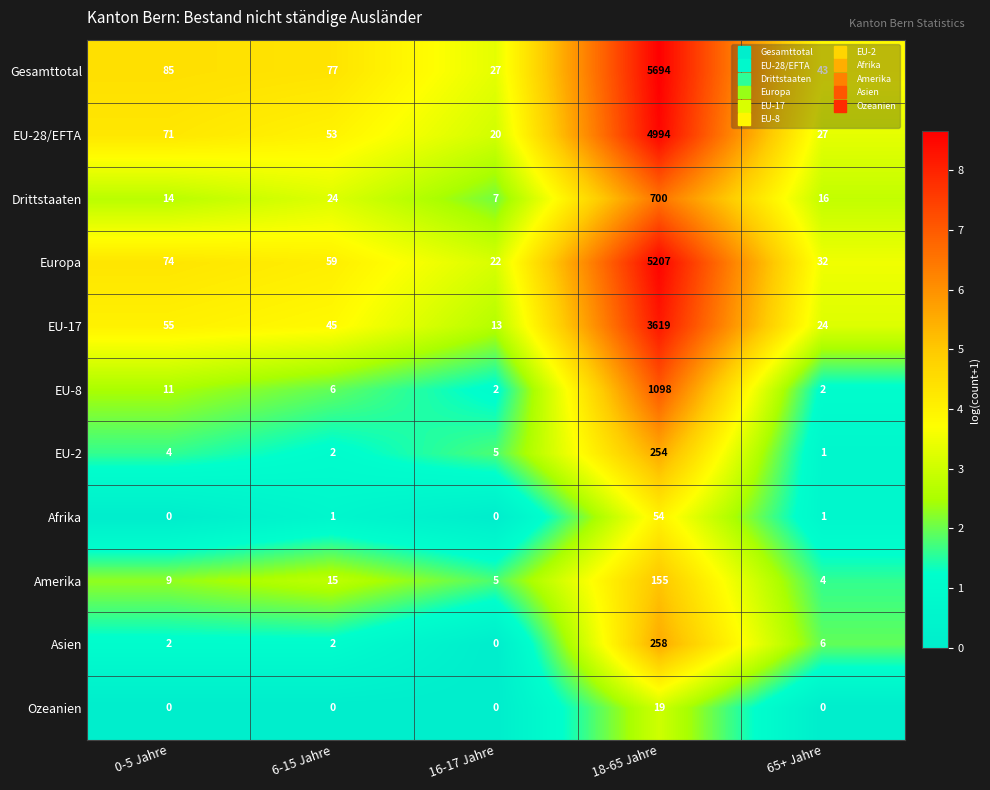

True or false: EU-8 has a value of 11 at 0-5 Jahre.

True